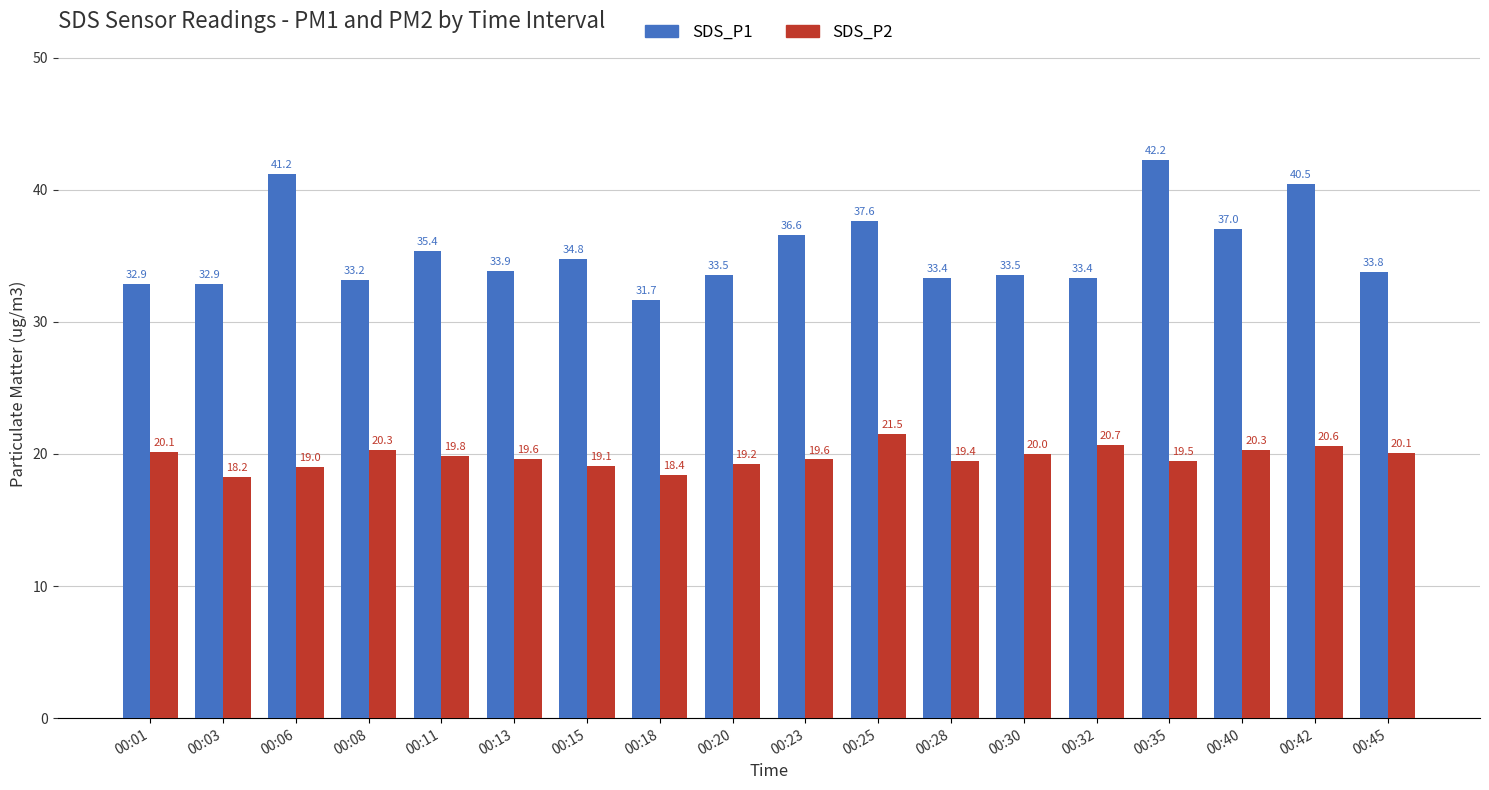

What is the maximum value for SDS_P2?

21.5